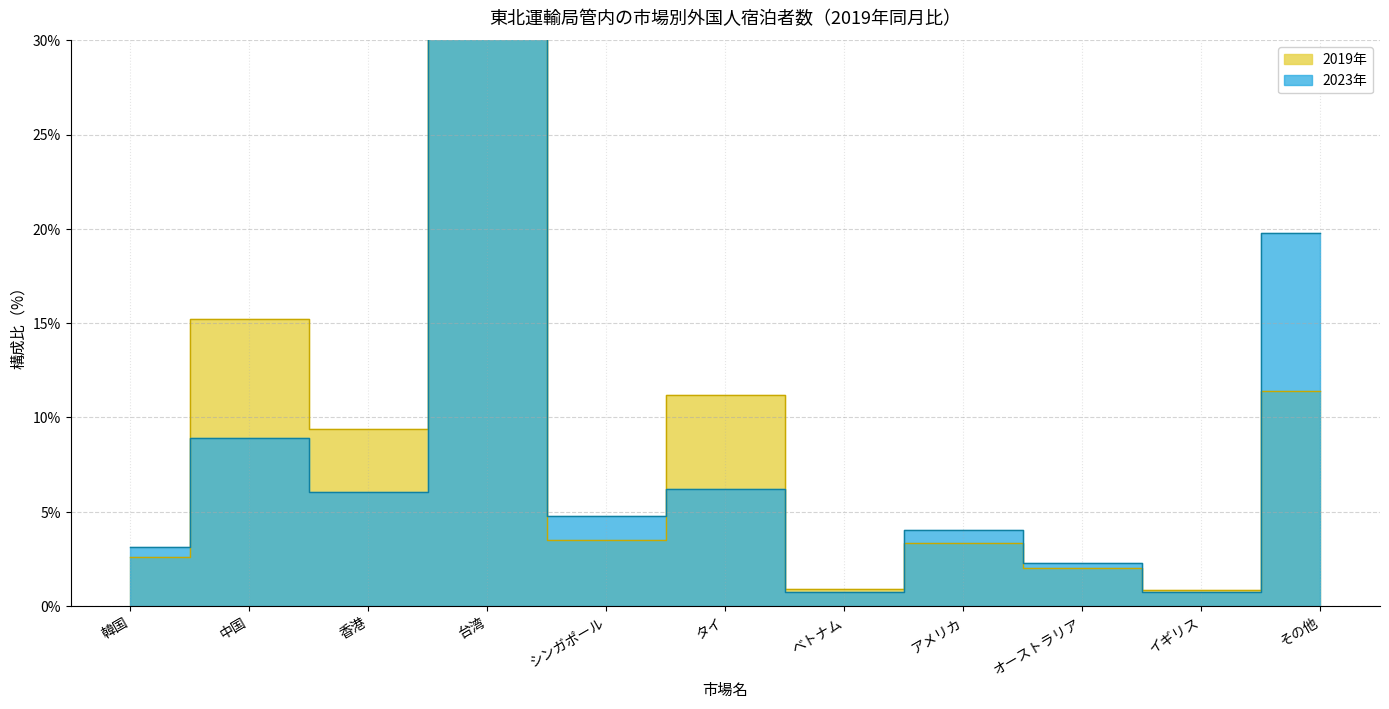

What is the average value of the 2023年 series?

9.1